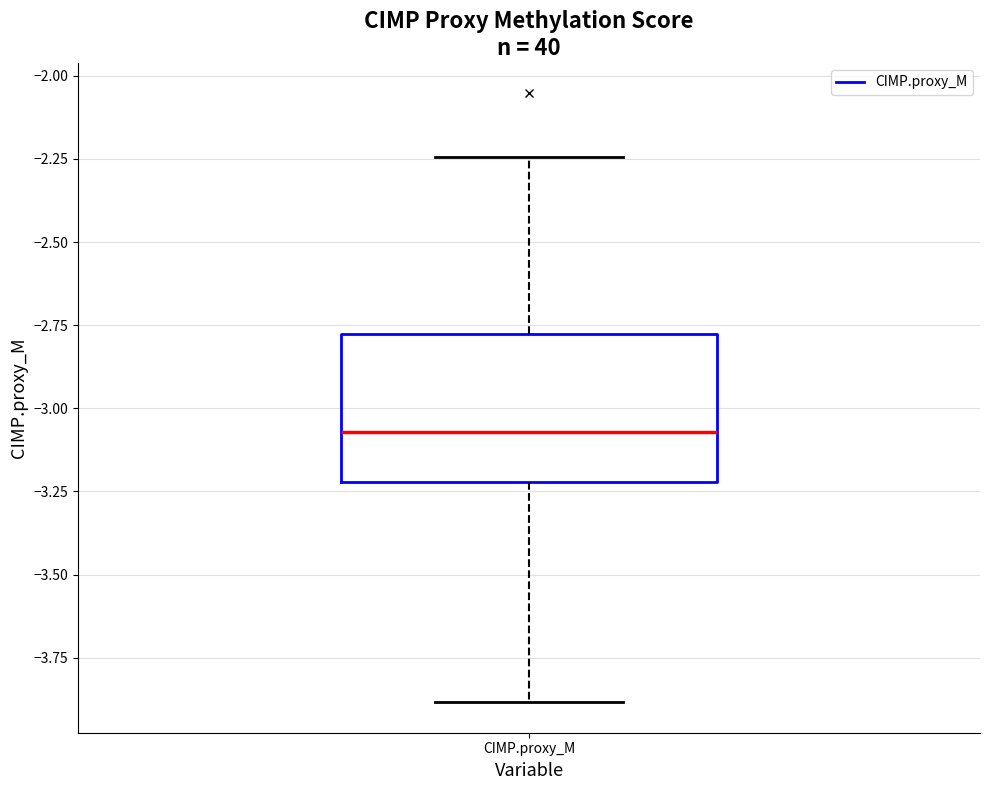

Where is the lower edge of the box for CIMP.proxy_M on the y-axis? The values are not printed on the chart, so give them approximately, as read against the axis.

-3.20